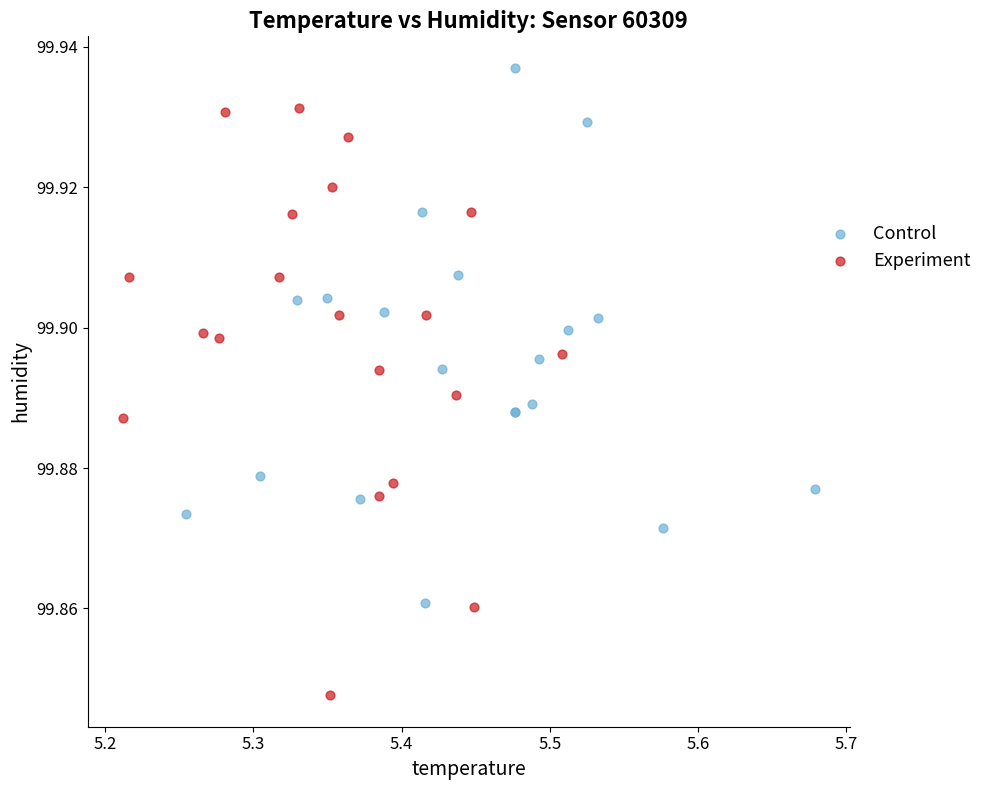

Which series has the widest spread of Y values?

Experiment